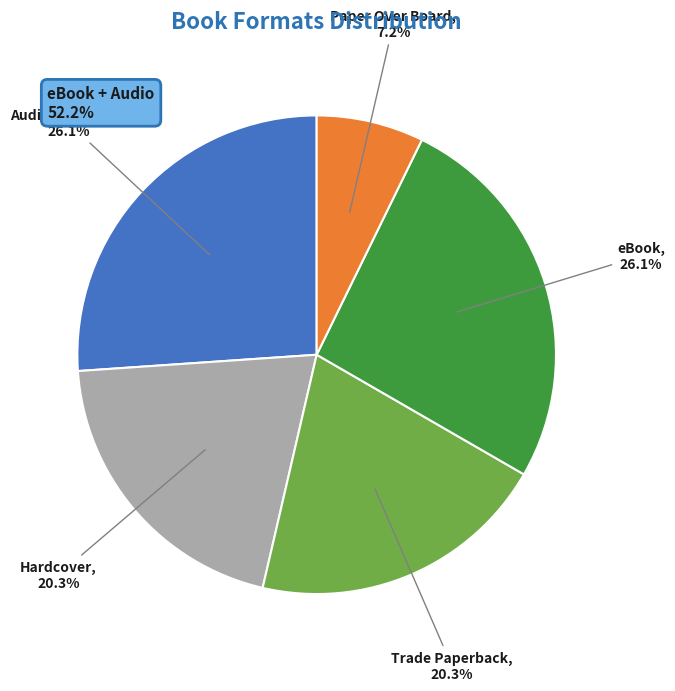

Does any single category account for the majority?

No